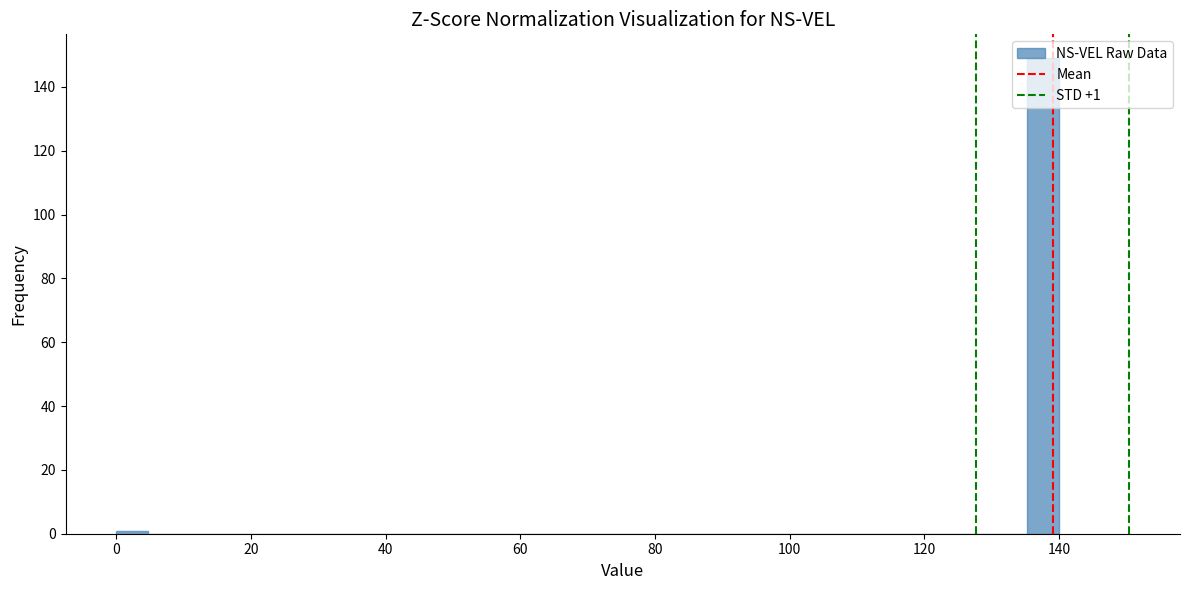

Read against the x-axis, roughly where is the centre of the tallest bar?

138